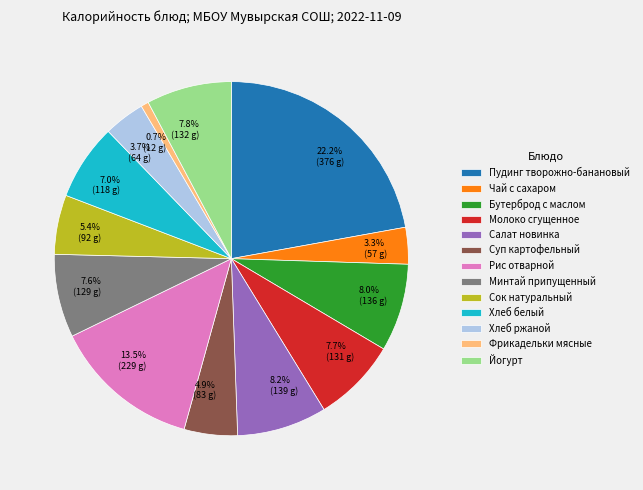

To the nearest percent, what is the average slice percentage?

8%